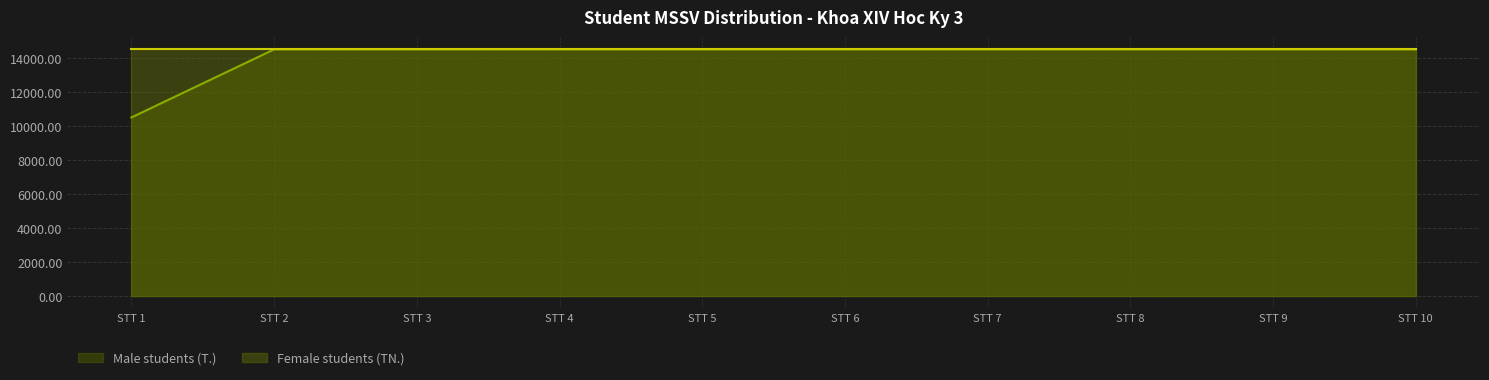

What is the approximate value of Female students (TN.) at STT 7?

14500.0